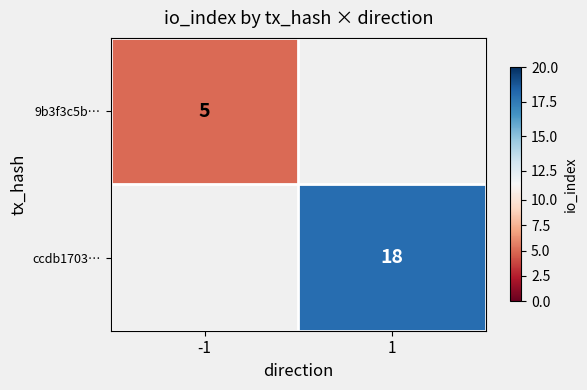

The 9b3f3c5b… series shows 7 at -1. True or false?

False